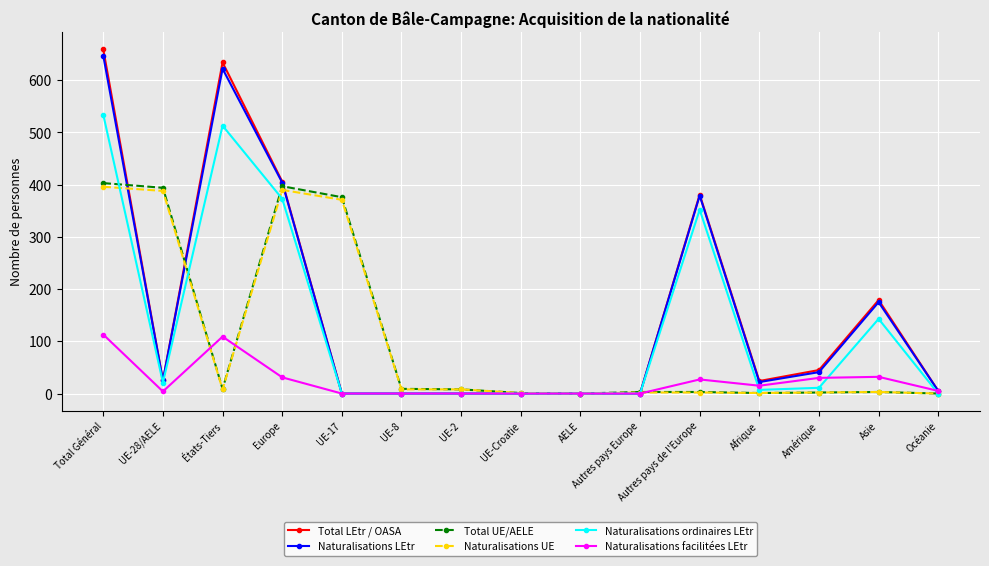

True or false: Naturalisations facilitées LEtr has more than 1 interior local peaks.

True